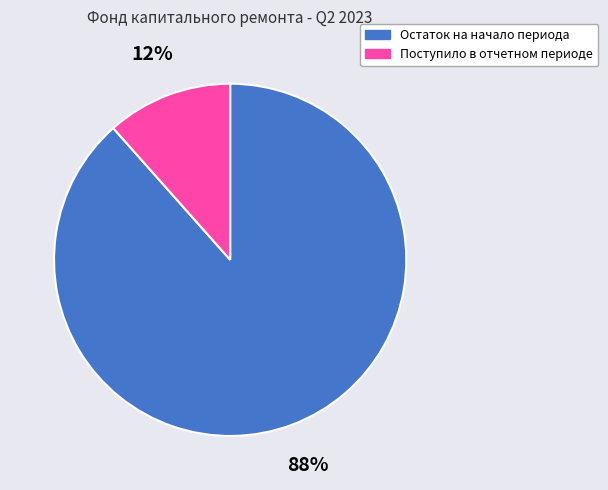

Which has a higher value, Поступило в отчетном периоде or Остаток на начало периода?

Остаток на начало периода